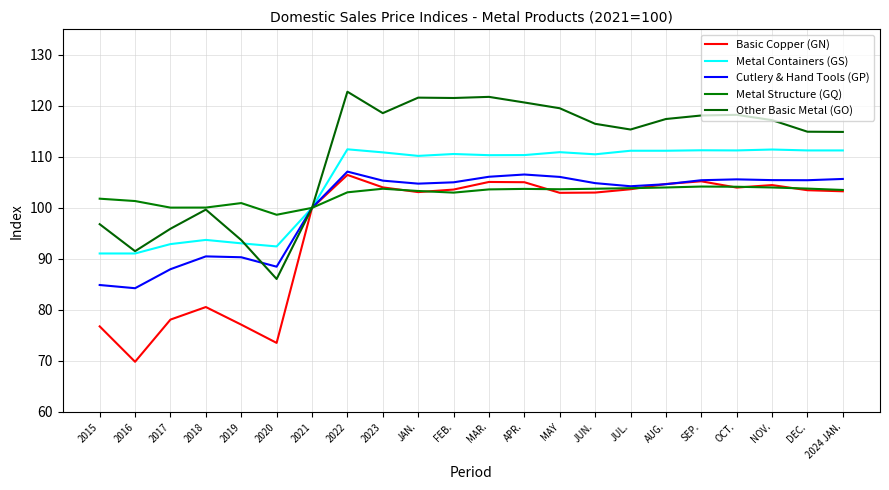

How many lines are shown in the chart?

5